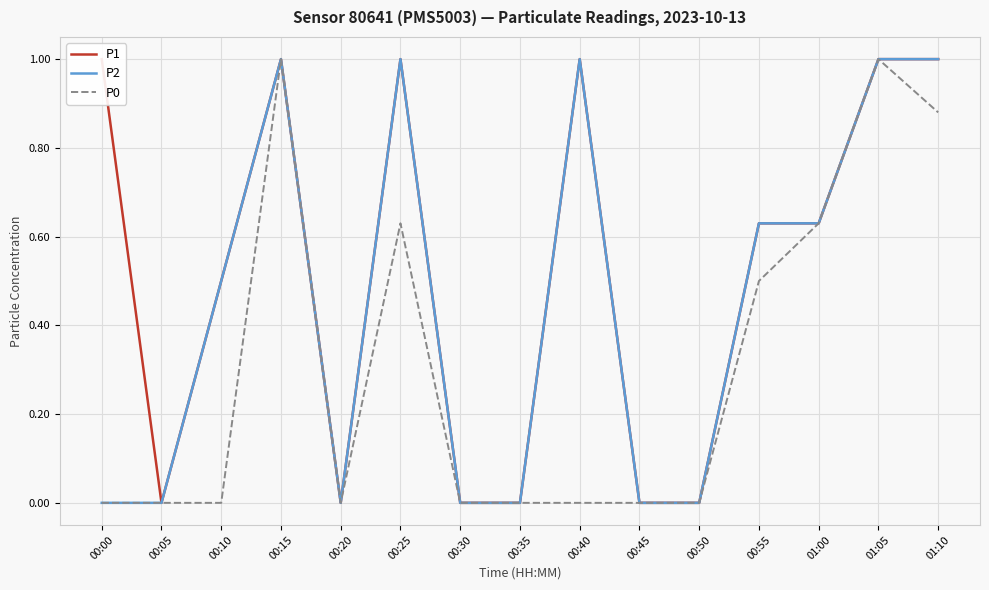

How many interior local peaks does the P2 series have?

3